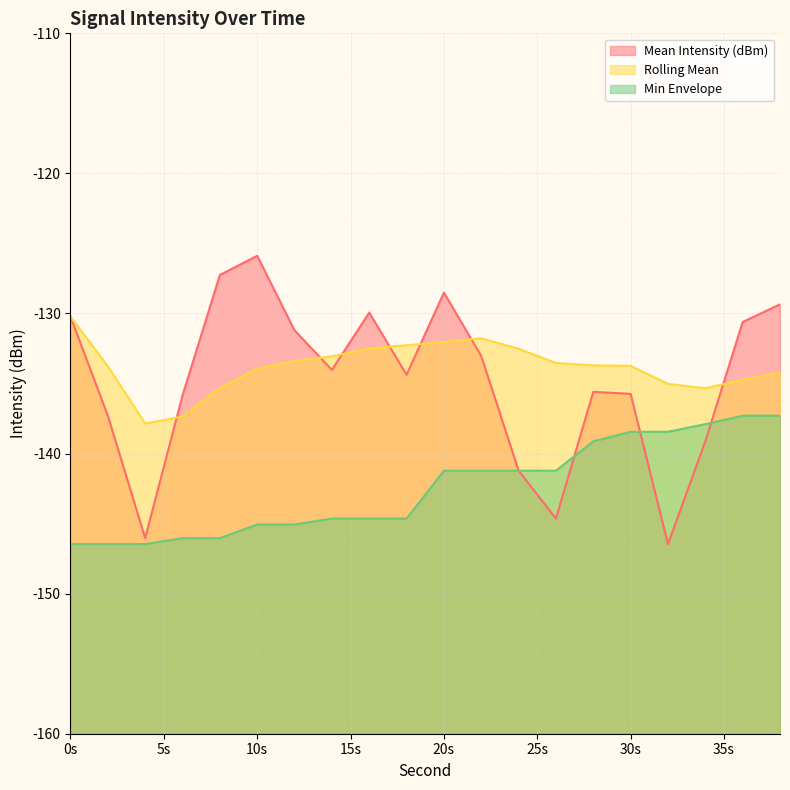

What are all the series names shown in the legend?

Mean Intensity (dBm), Rolling Mean, Min Envelope